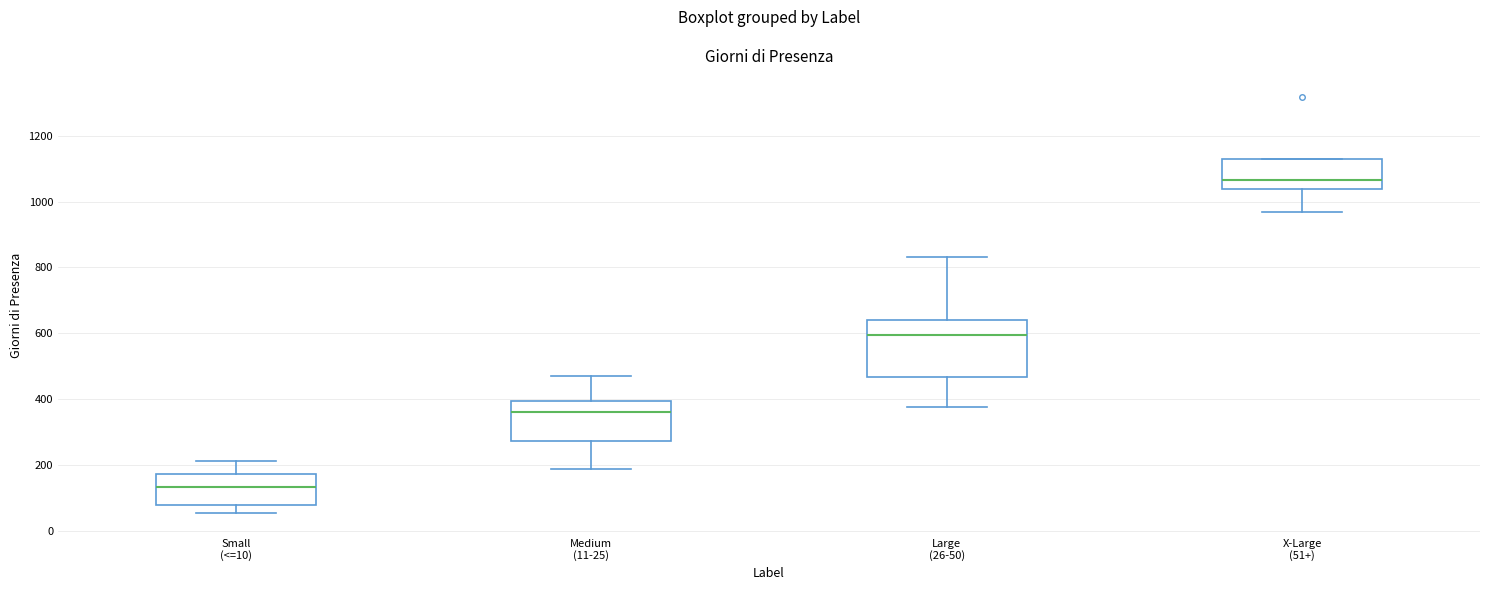

Which box's median line is the lowest?

Small (<=10)